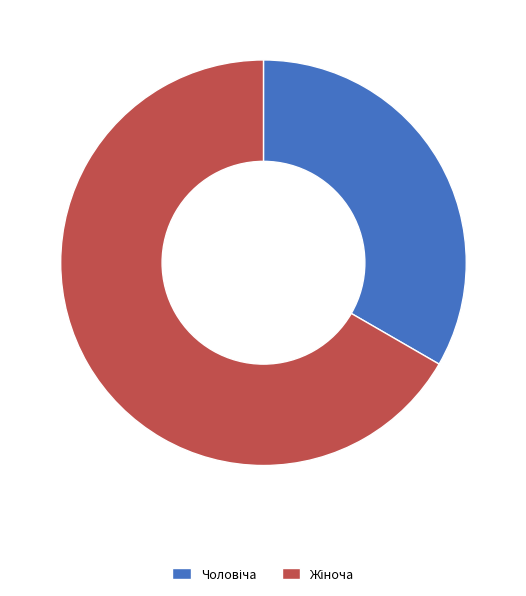

Does any single category account for the majority?

Yes